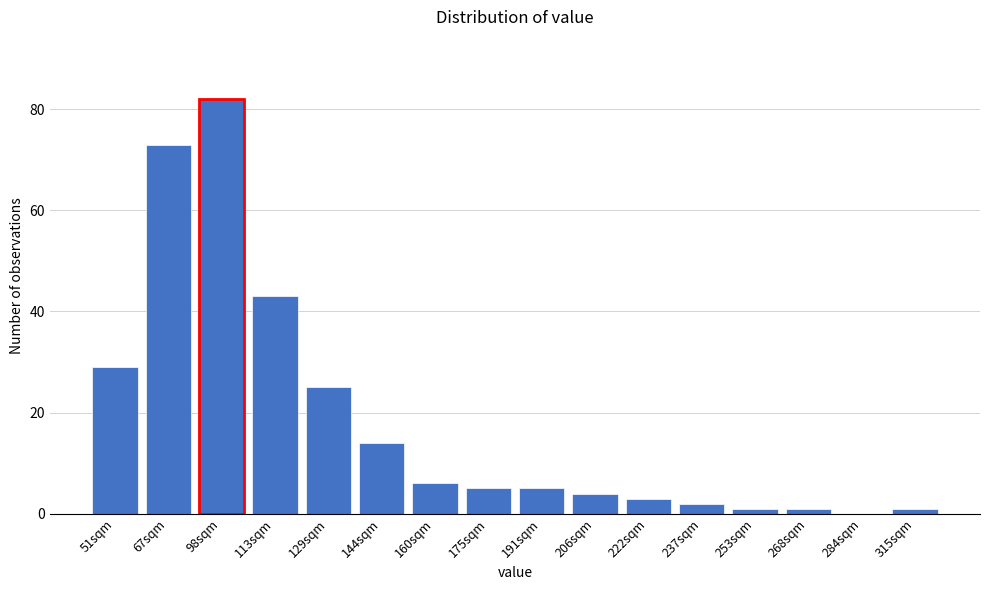

Reading left to right, what are all the values shown in this chart?

51sqm=29	67sqm=73	98sqm=82	113sqm=43	129sqm=25	144sqm=14	160sqm=6	175sqm=5	191sqm=5	206sqm=4	222sqm=3	237sqm=2	253sqm=1	268sqm=1	284sqm=0	315sqm=1